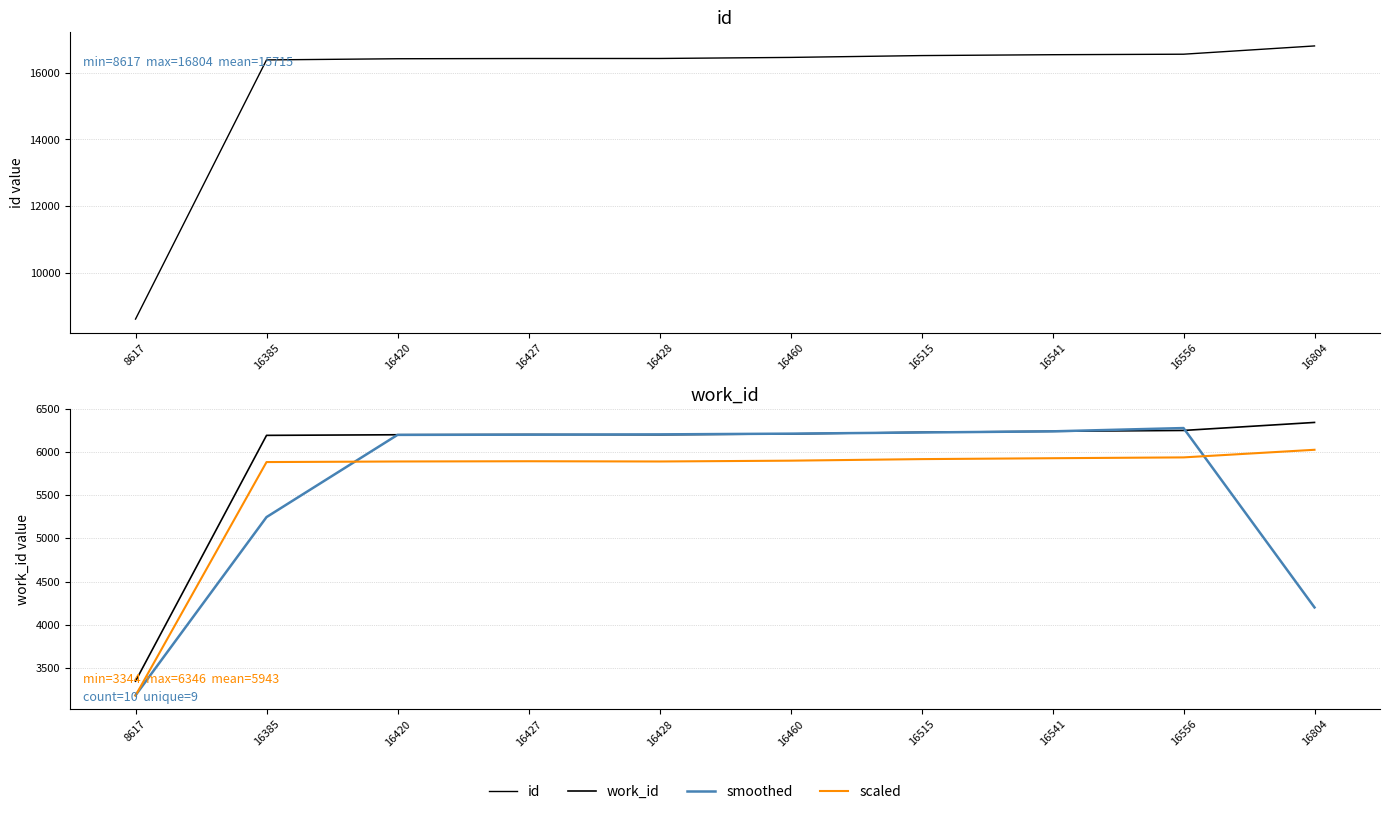

Which series changed the most between 16420 and 16541?

id